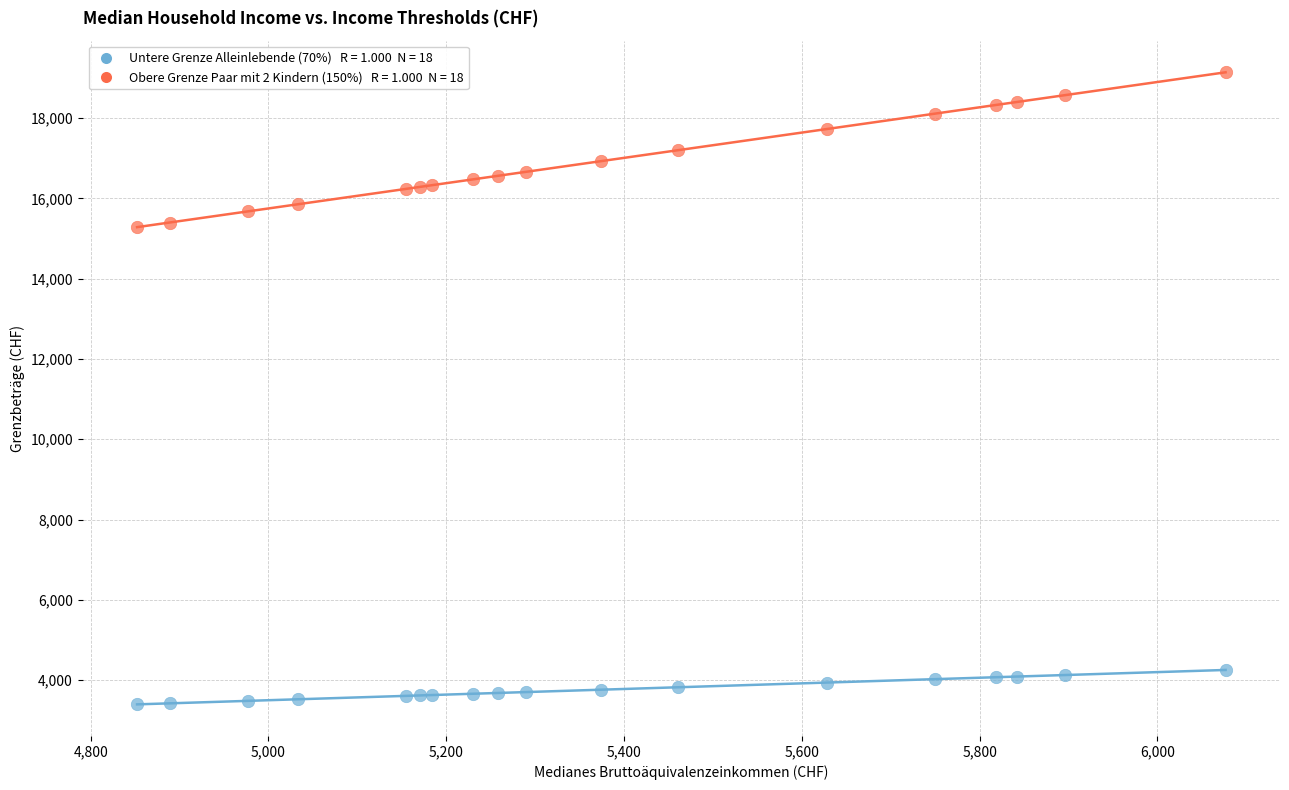

Across all data points, what is the range of Y values (max minus min)?

15745.1